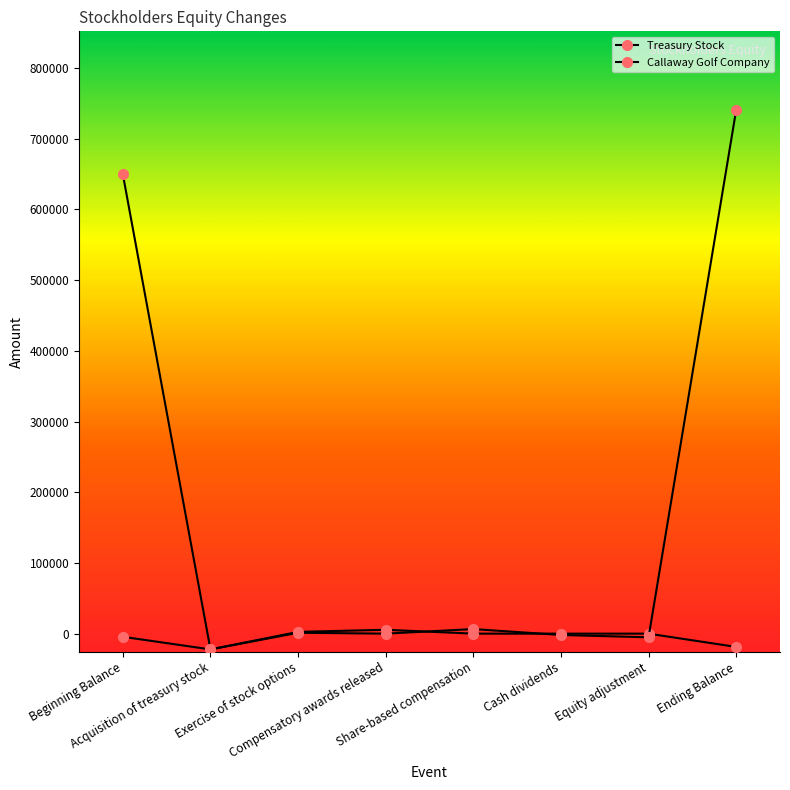

How many lines are shown in the chart?

2